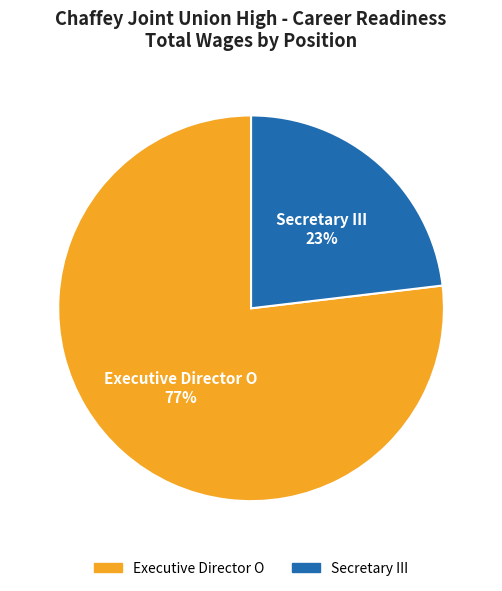

Do Executive Director O and Secretary III together represent more than half of the pie?

Yes